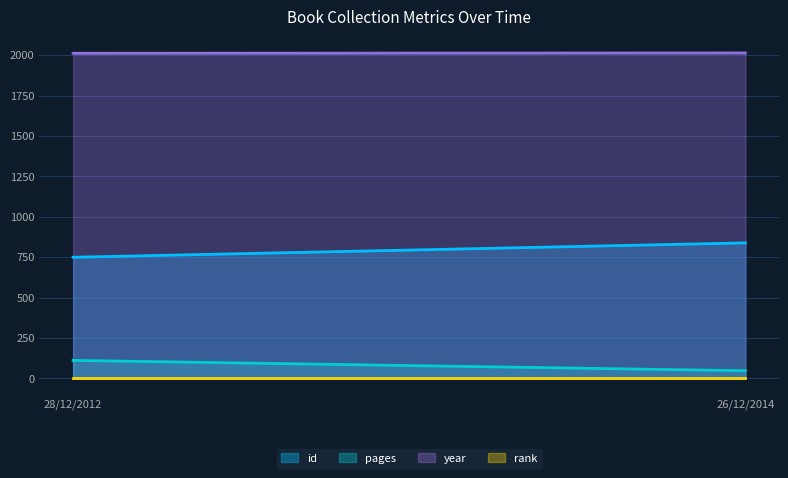

What is the total value across all series at 28/12/2012?

2875